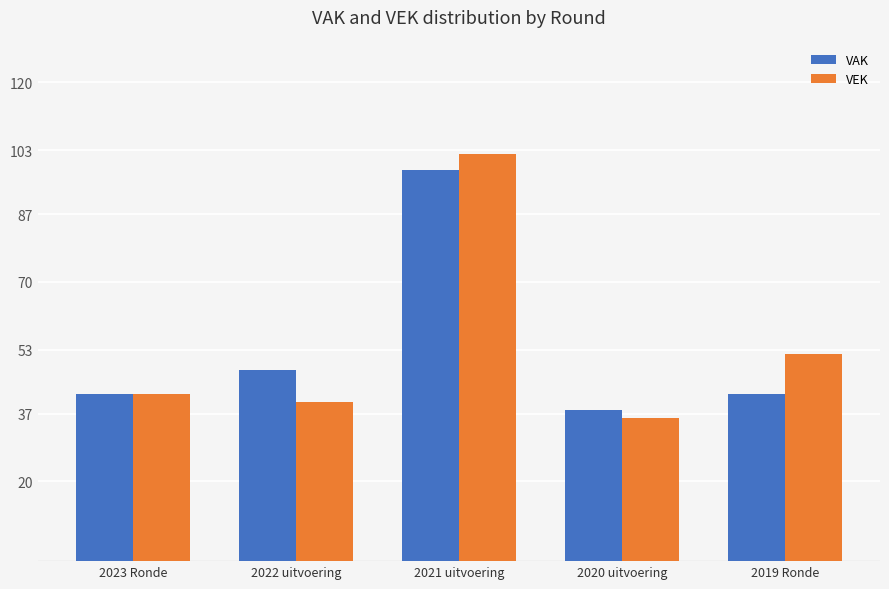

What is the label of the 3rd bar from the right?

2021 uitvoering